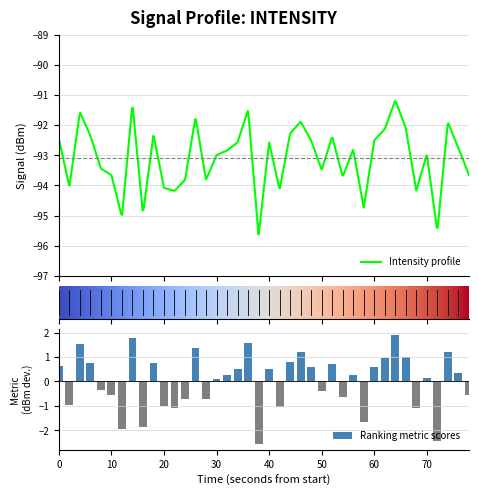

How many data points are less than 0?

17